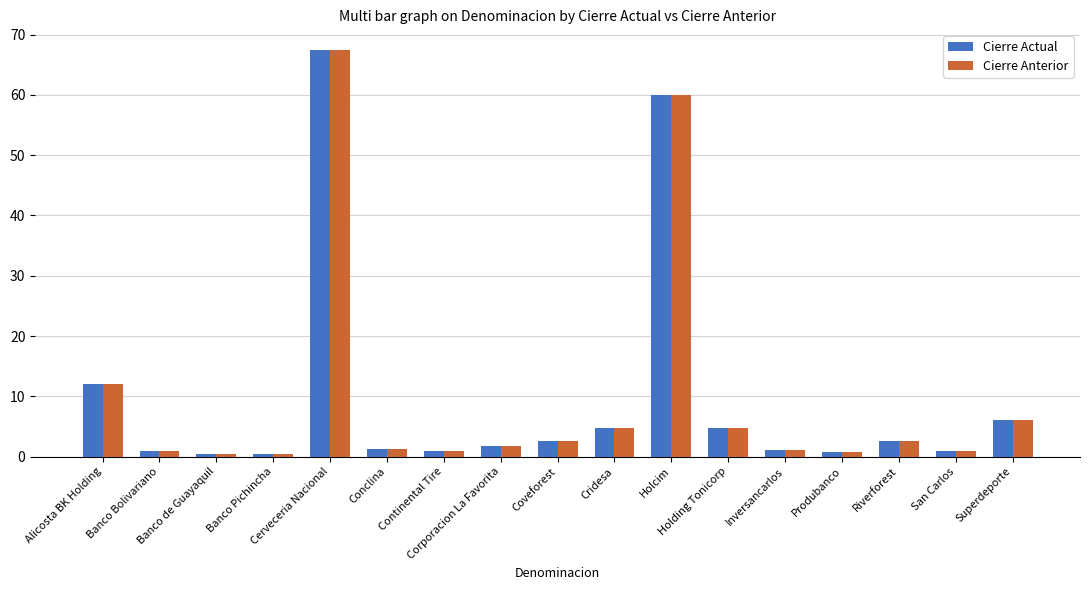

What is the average value of the Cierre Anterior series?

9.9